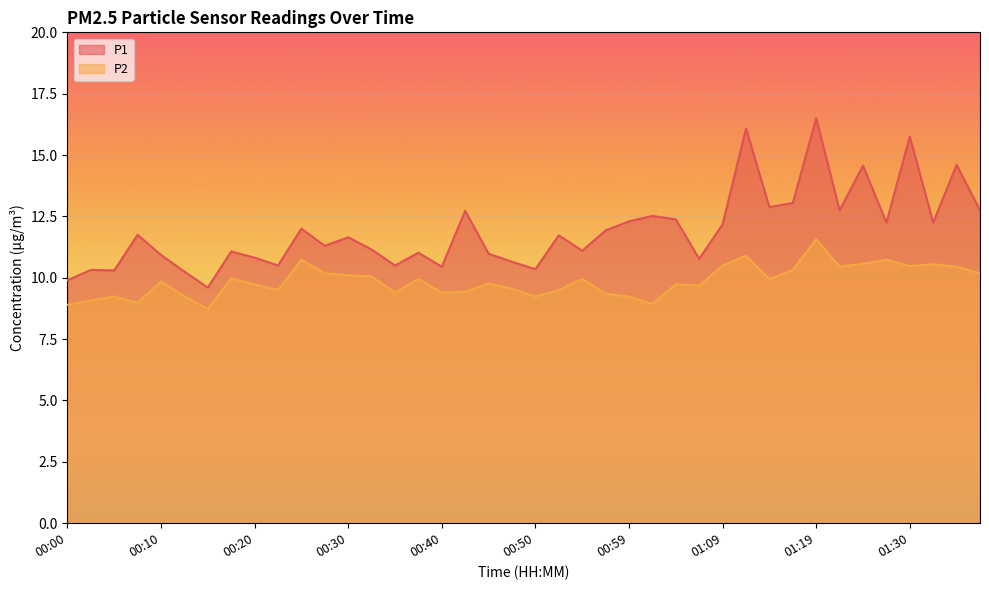

True or false: P2 and P1 intersect in this chart.

False